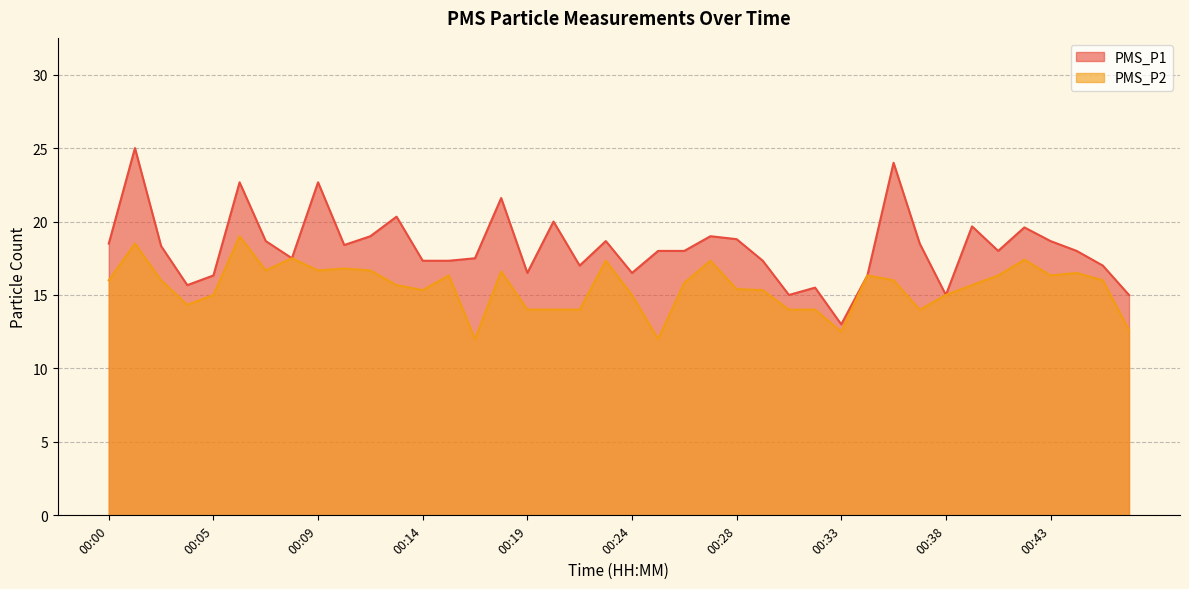

What is the minimum value for PMS_P1?

13.0